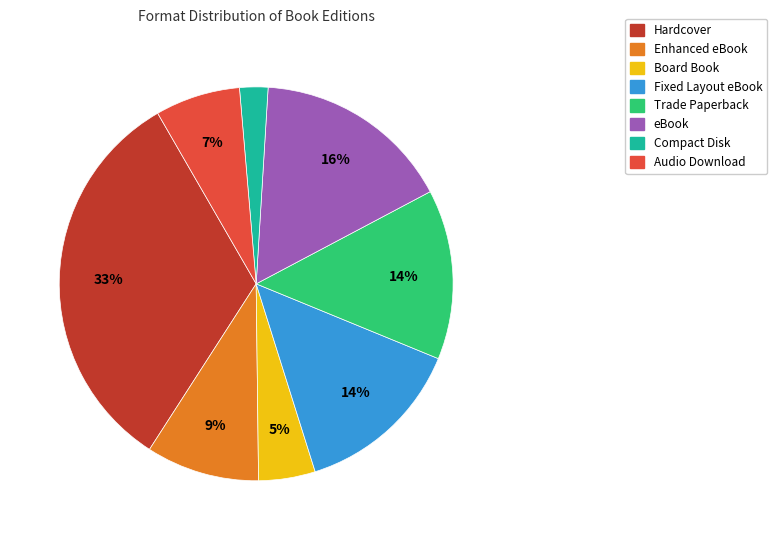

Does Audio Download account for over 50% of the chart?

No